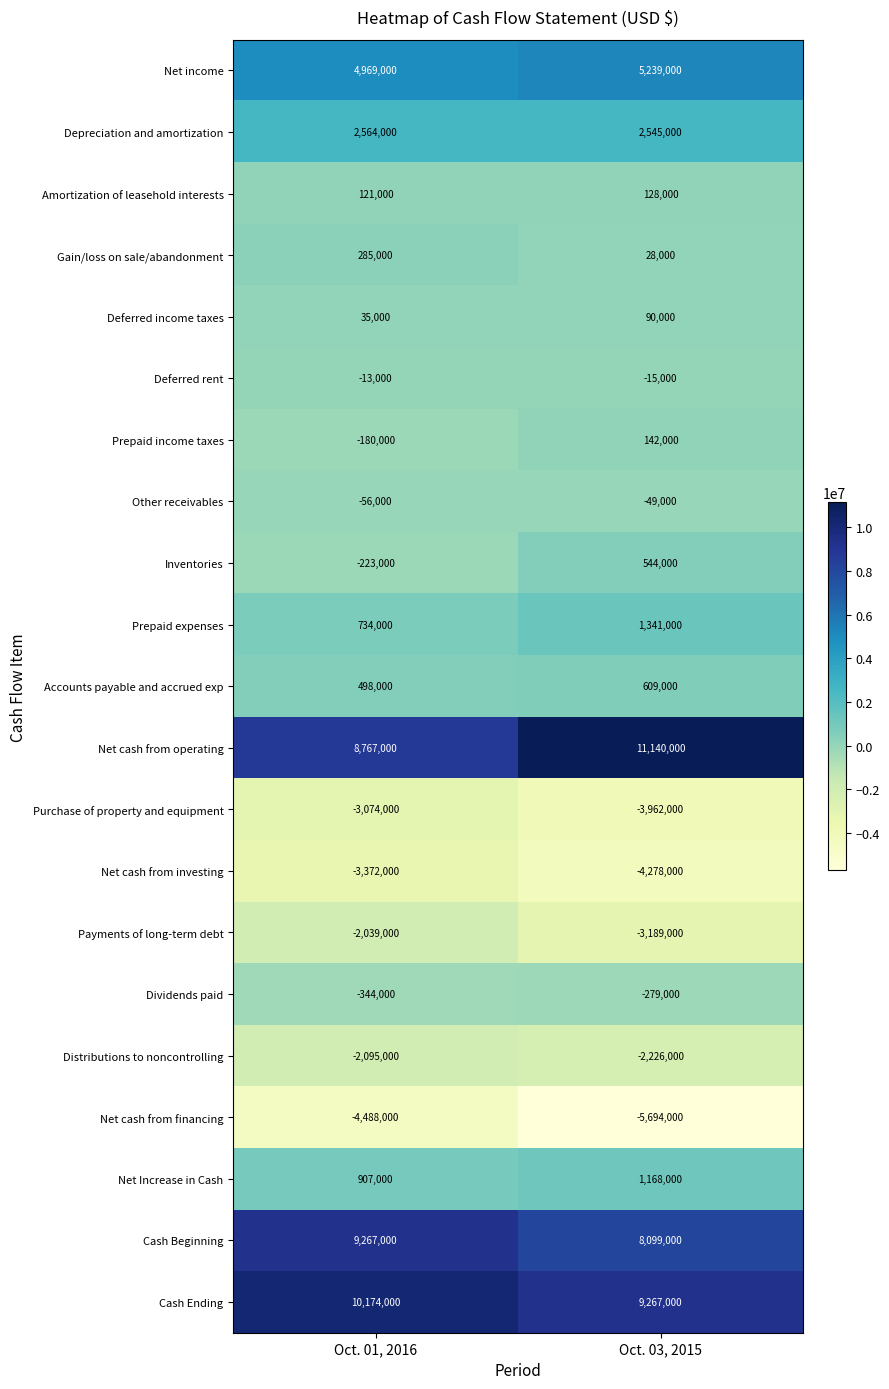

What is the spread (max minus min) of values at Oct. 01, 2016?

14662000